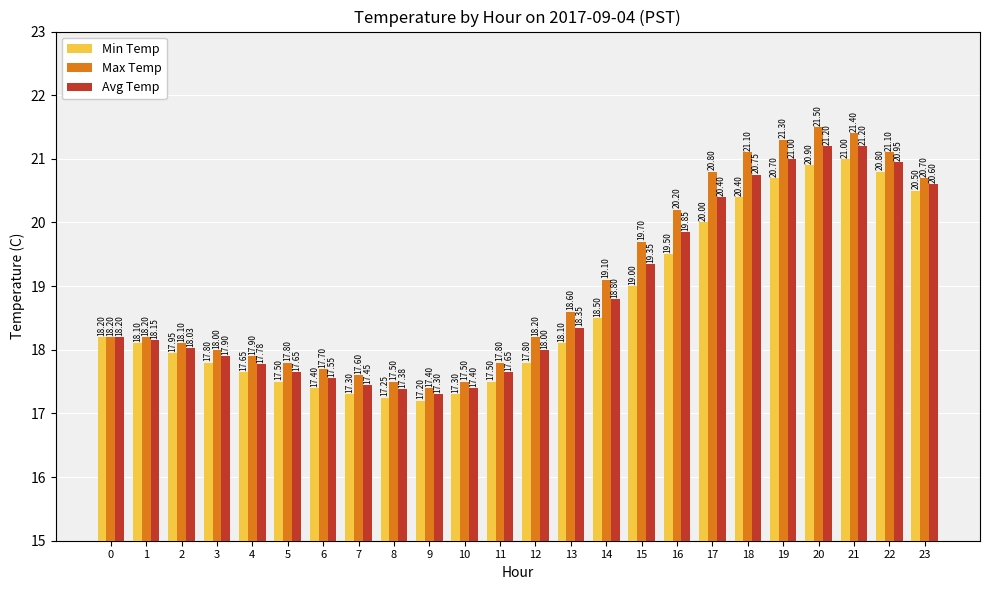

Does the chart contain any negative values?

No